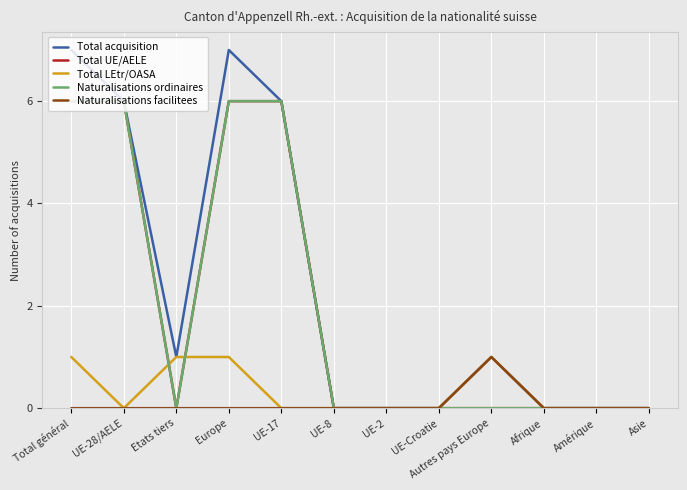

Does the chart display data point markers on the line(s)?

No